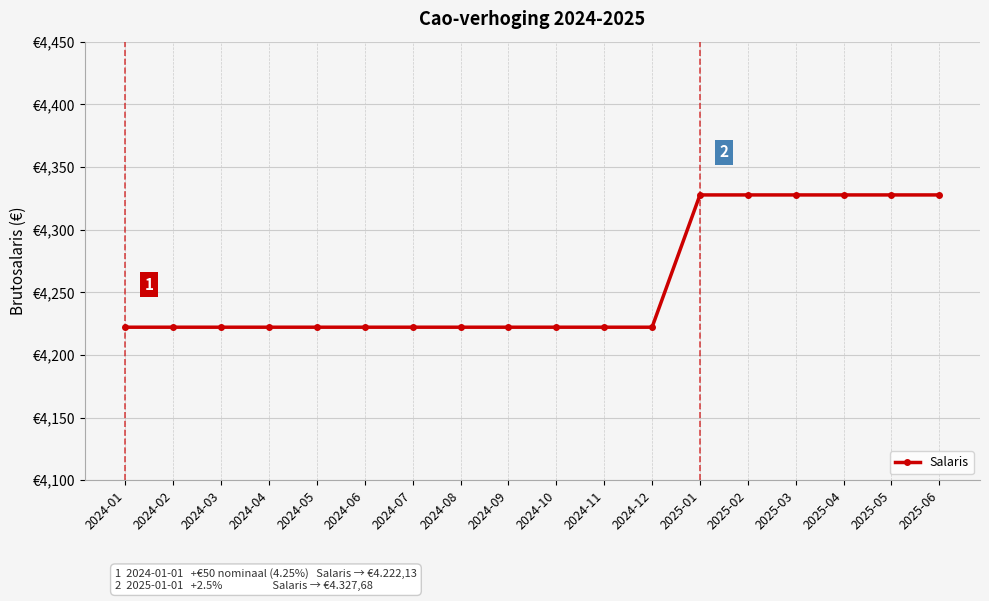

What is the label of the 16th point from the left?

2025-04